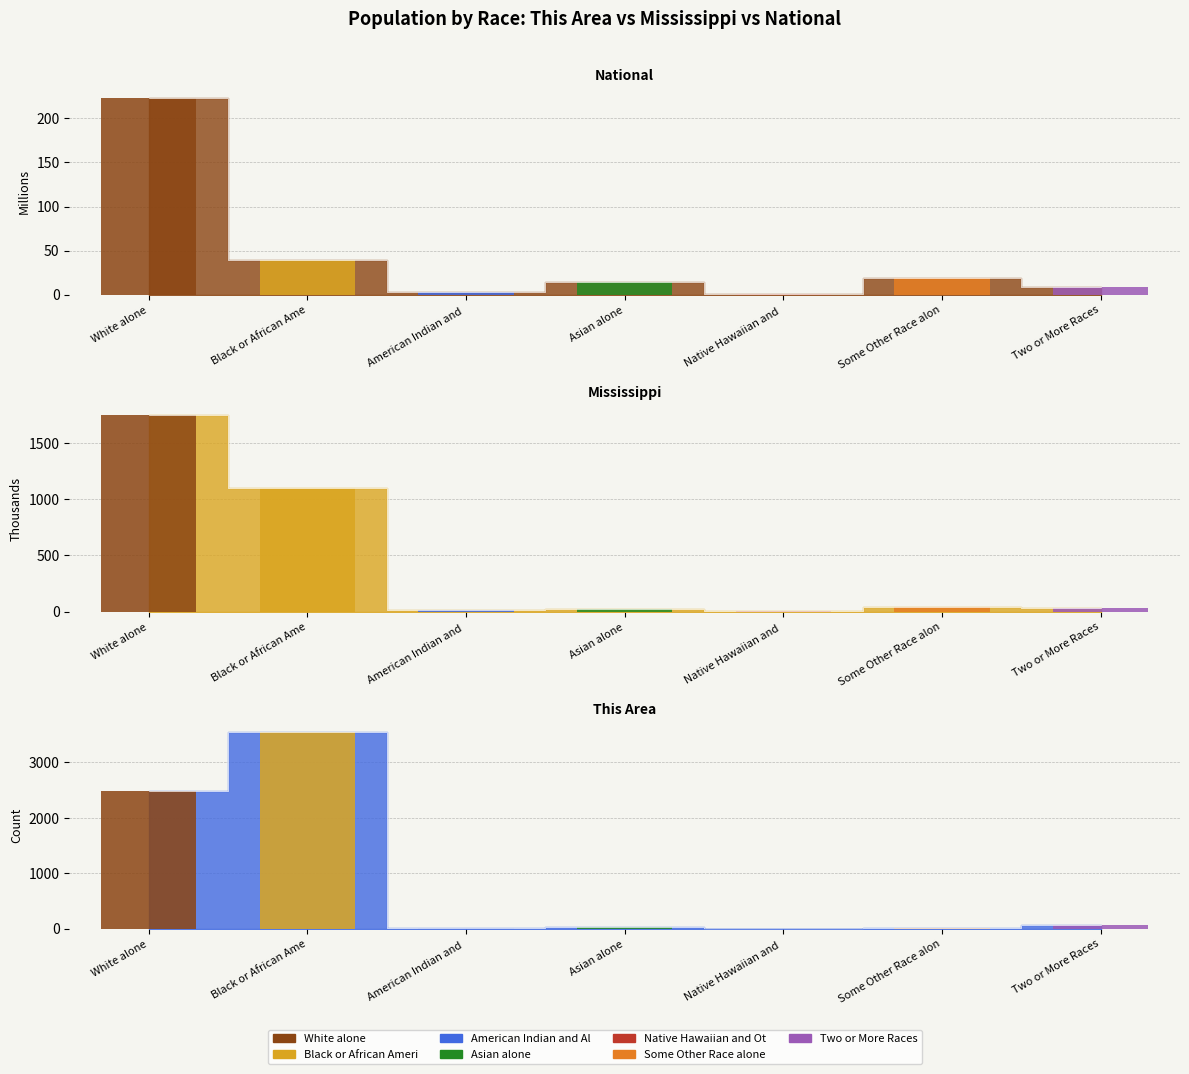

At which label does This Area reach its minimum?

Native Hawaiian and